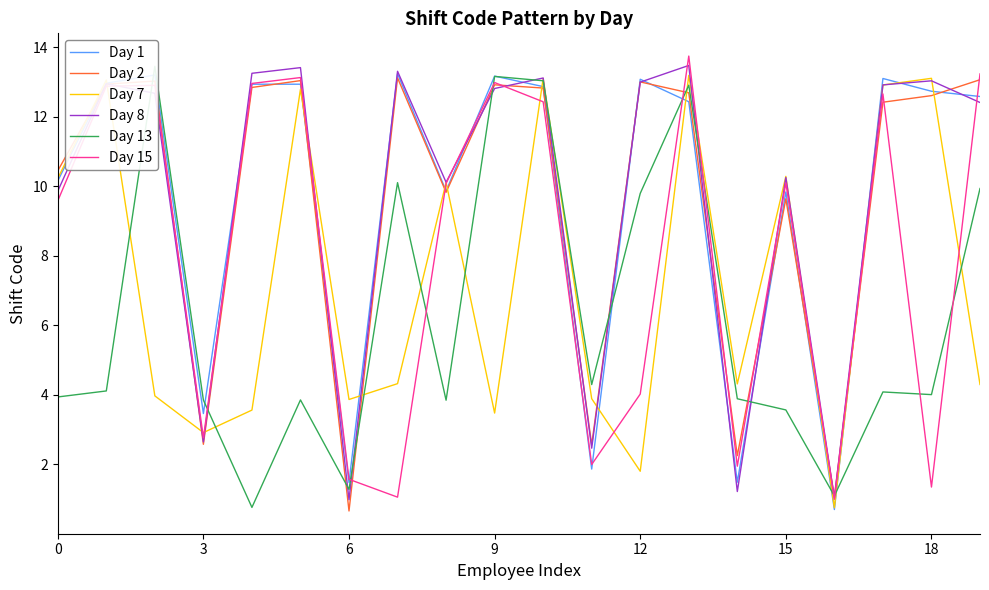

At how many categories does at least one series exceed 6?

15